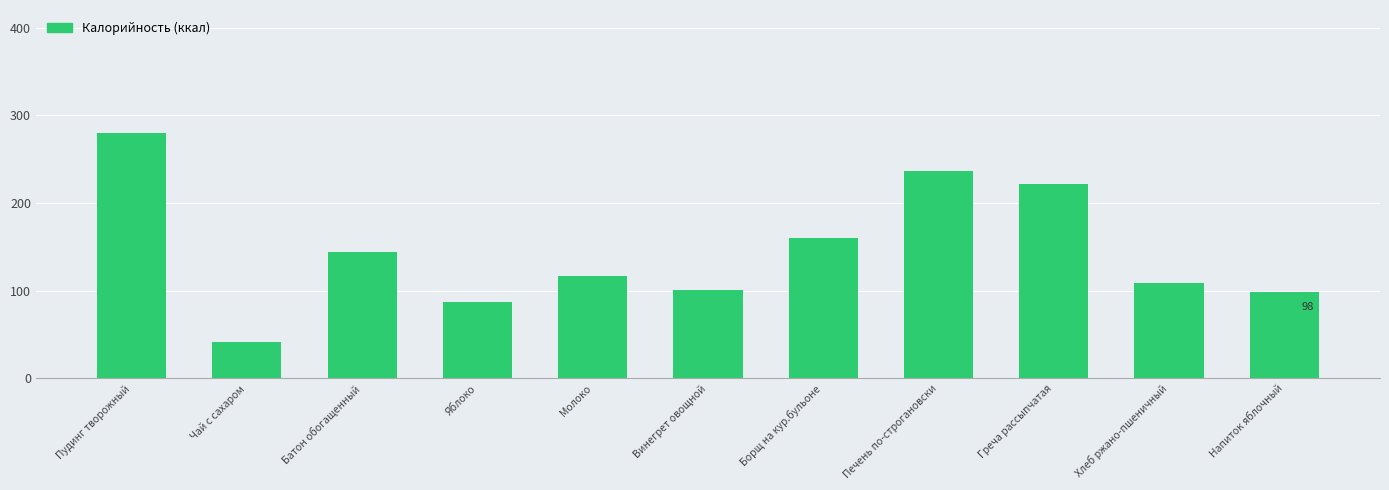

What is the label of the 9th bar from the left?

Греча рассыпчатая